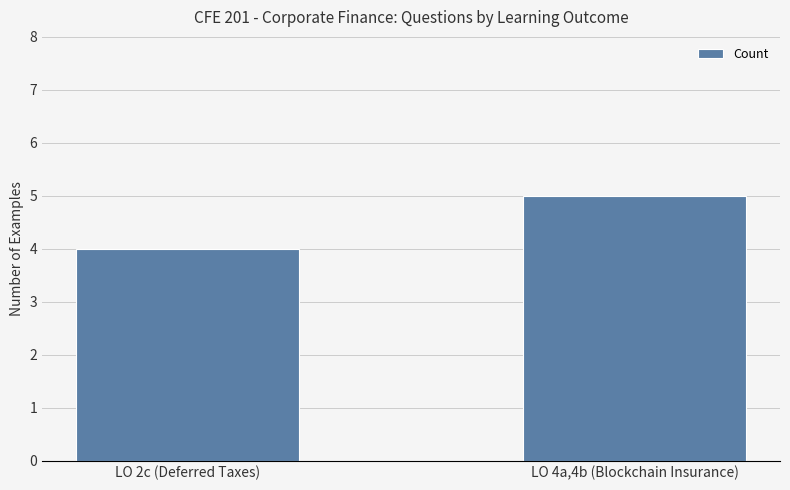

What is the change in value from LO 2c (Deferred Taxes) to LO 4a,4b (Blockchain Insurance)?

+1